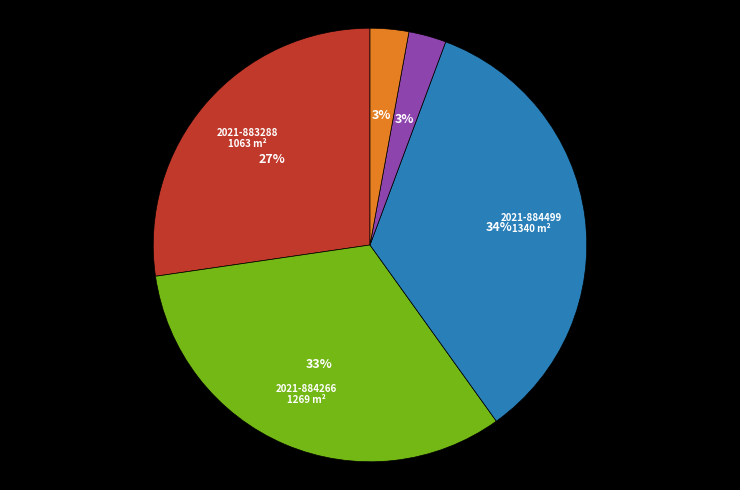

To the nearest percent, what is the average slice percentage?

20%